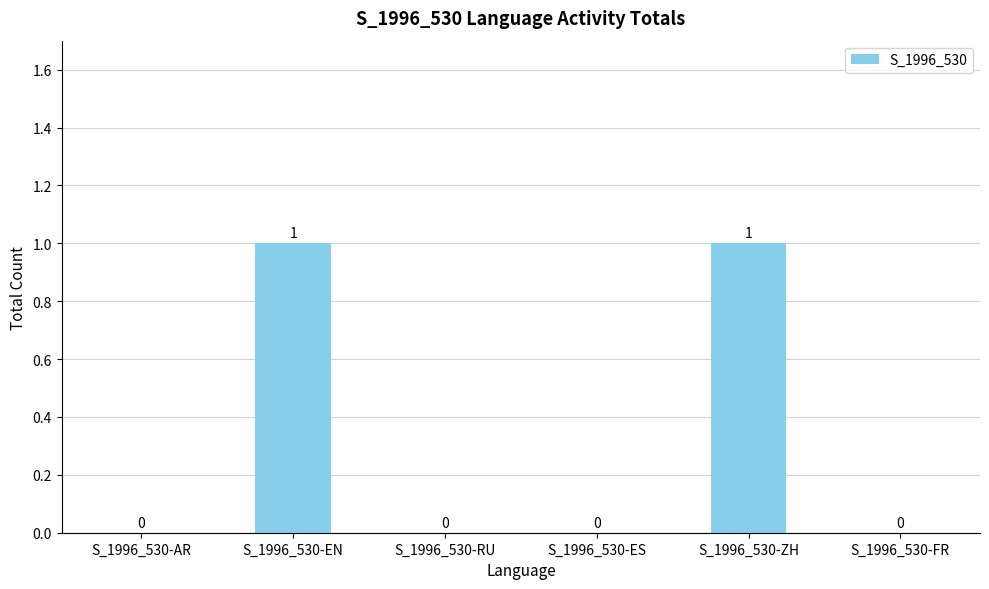

Are the bars horizontal?

No